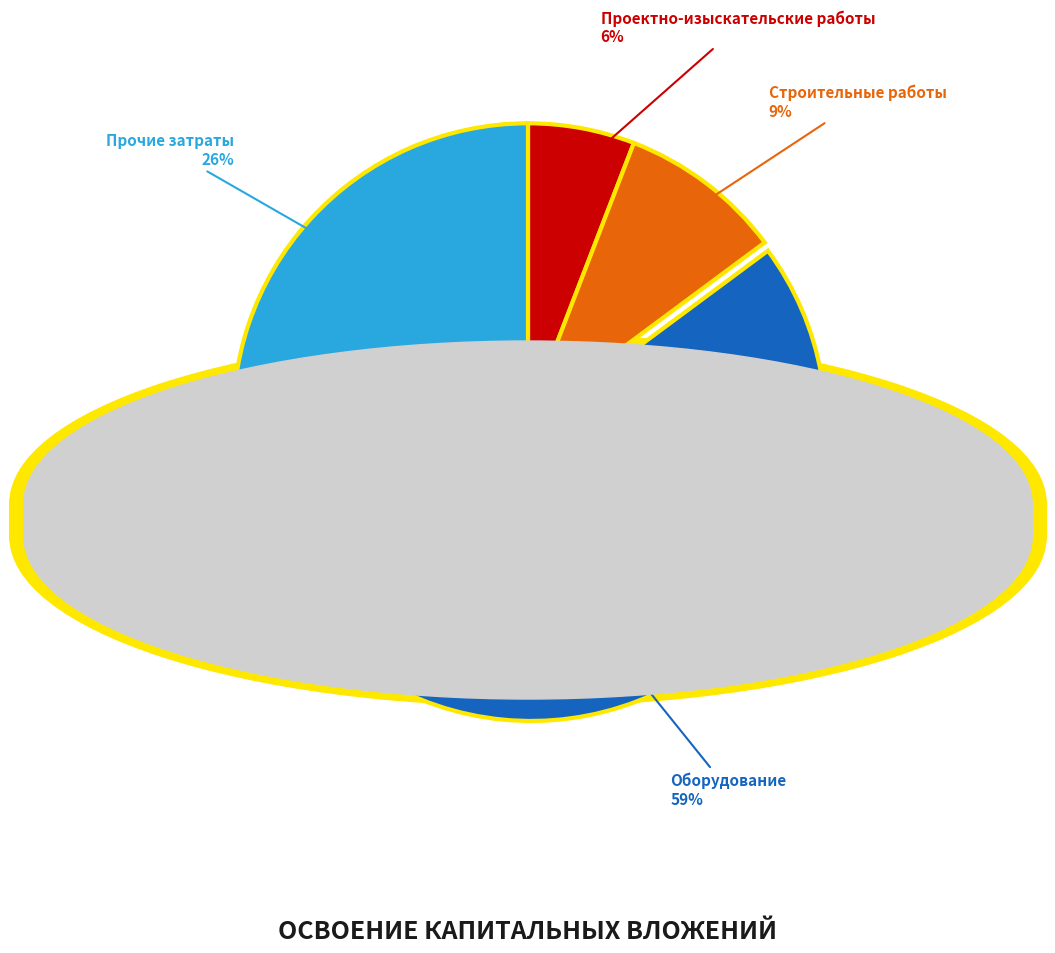

To the nearest percent, what is the average slice percentage?

25%